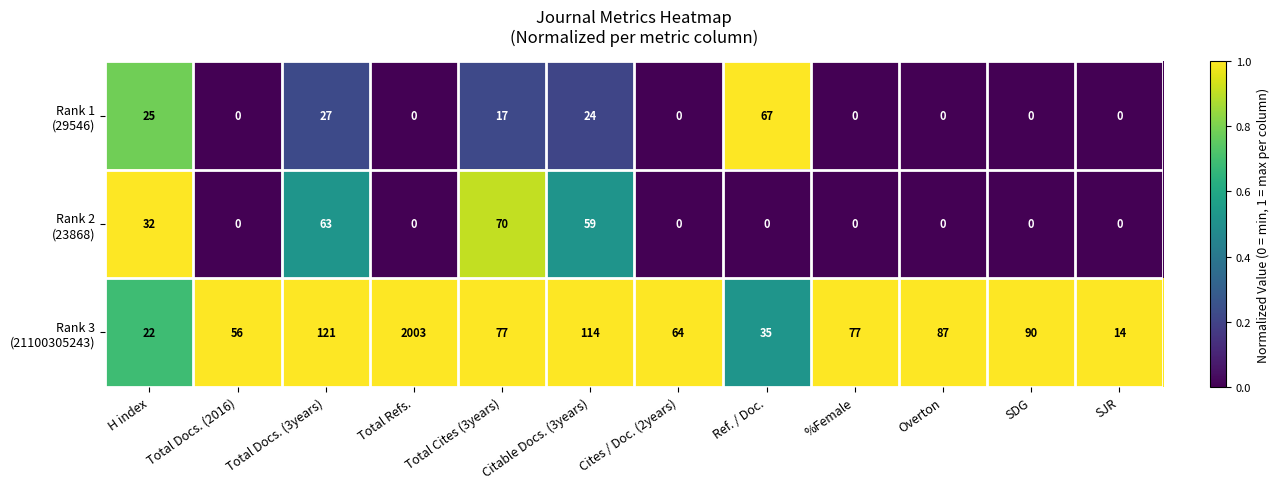

At which category is the sum across all series the highest?

Total Refs.